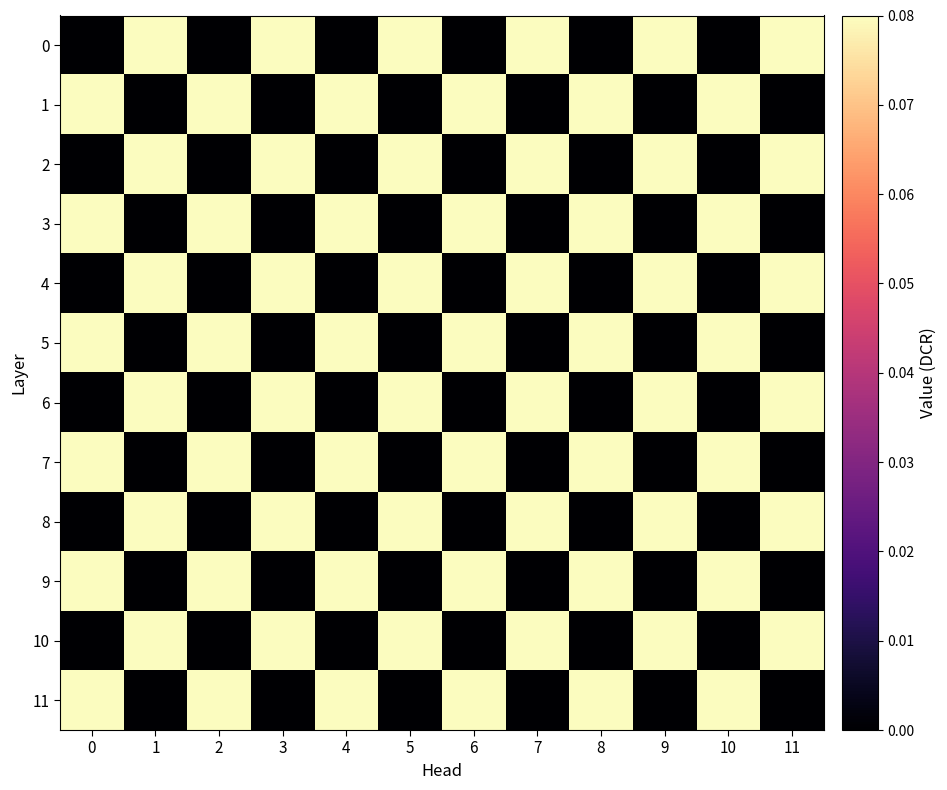

How many distinct data groups are displayed?

12